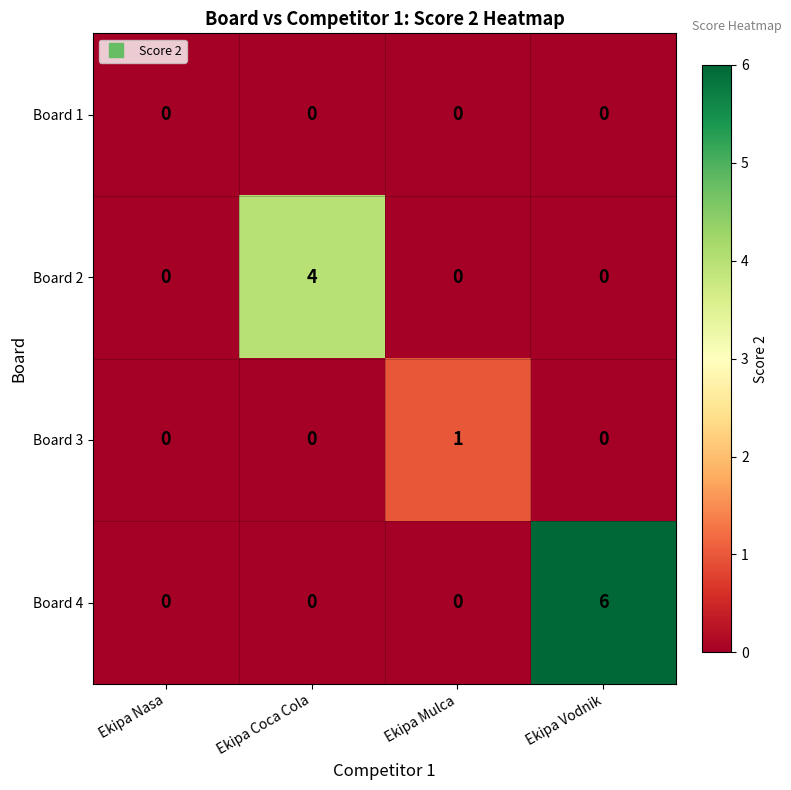

Which series has the largest total across all categories?

Board 4